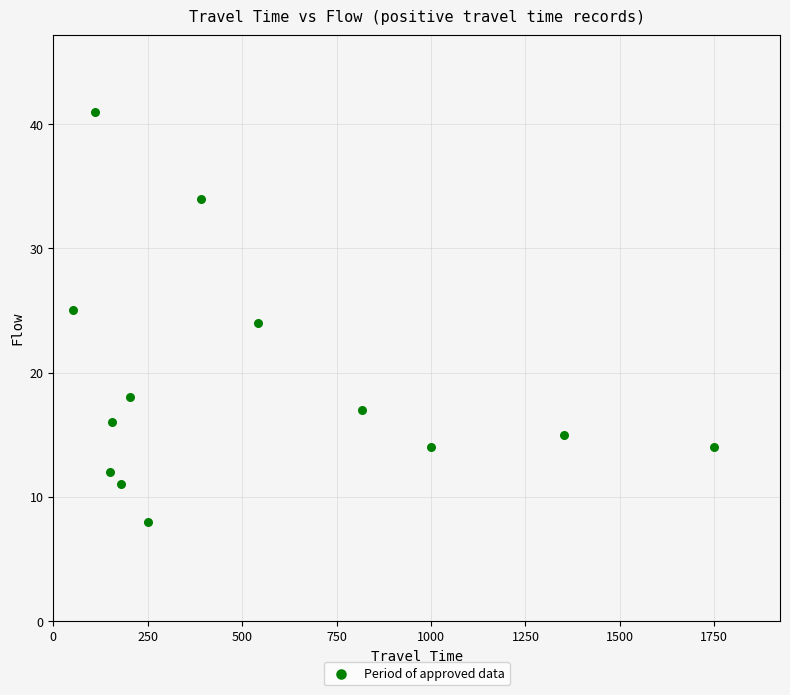

What is the range of X values (max minus min)?

1698